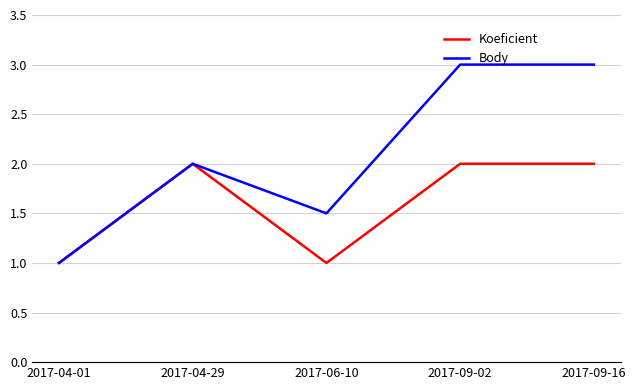

What is the sum of the Body values at 2017-09-16 and 2017-06-10?

4.5